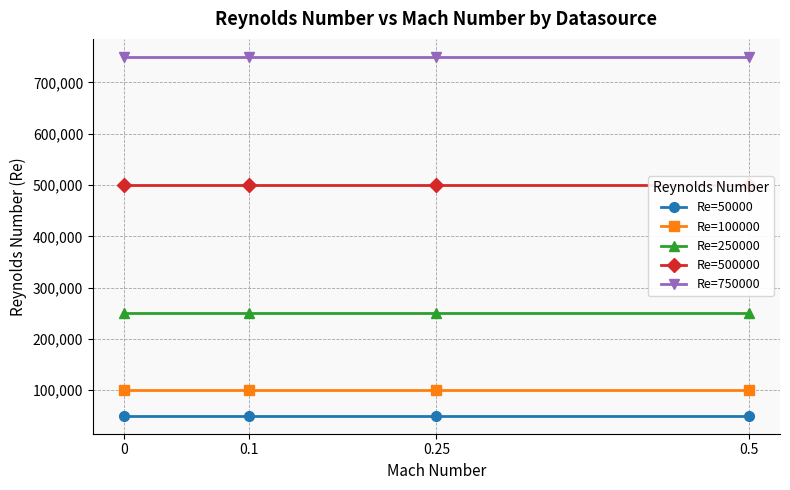

True or false: Re=50000 and Re=500000 intersect in this chart.

False